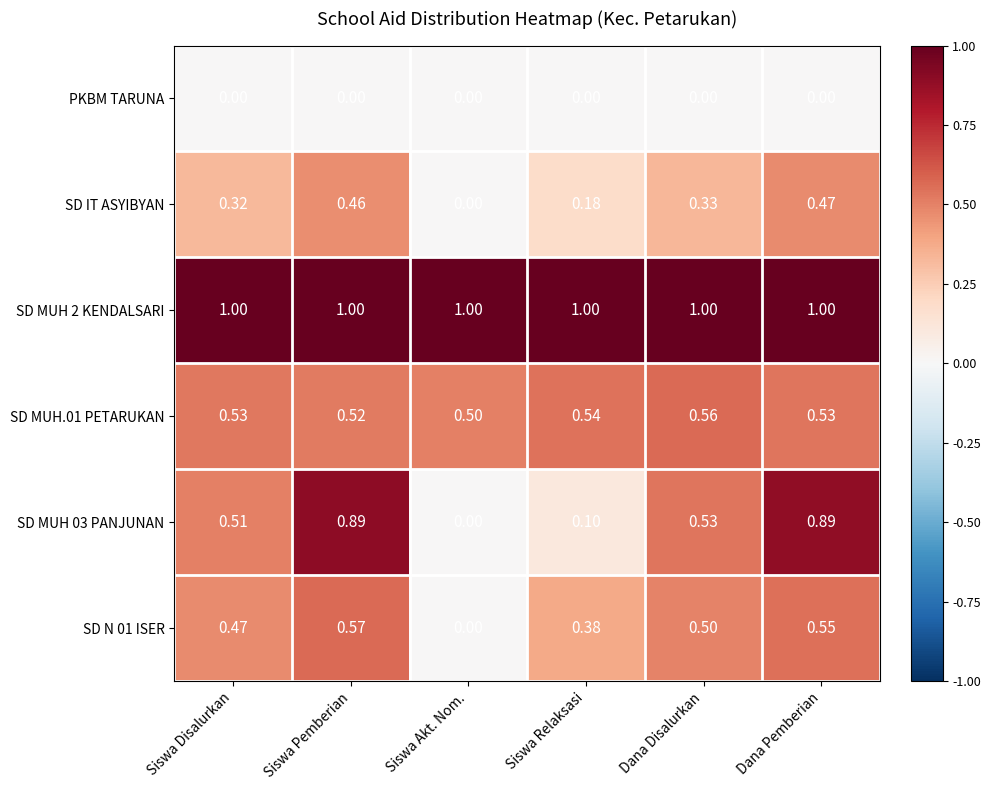

Rank the categories by SD IT ASYIBYAN value from highest to lowest.

Dana Pemberian, Siswa Pemberian, Dana Disalurkan, Siswa Disalurkan, Siswa Relaksasi, Siswa Akt. Nom.